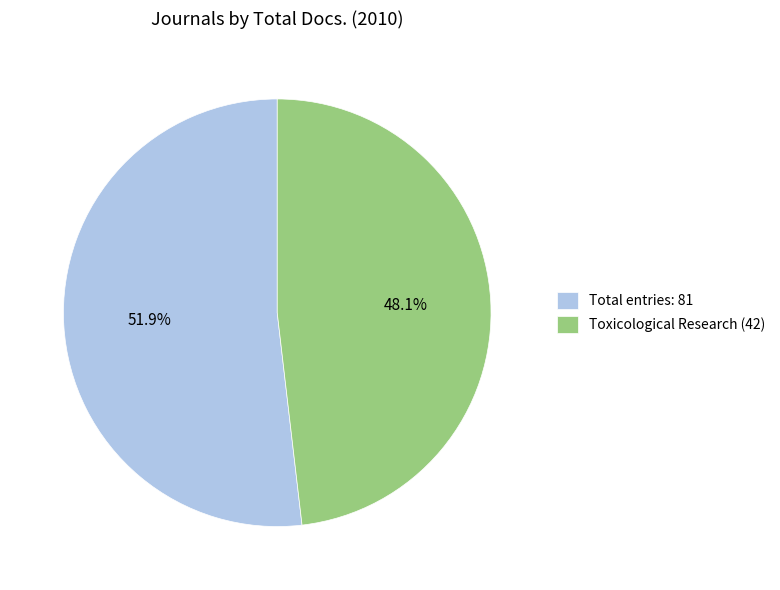

How many segments does this pie chart have?

2